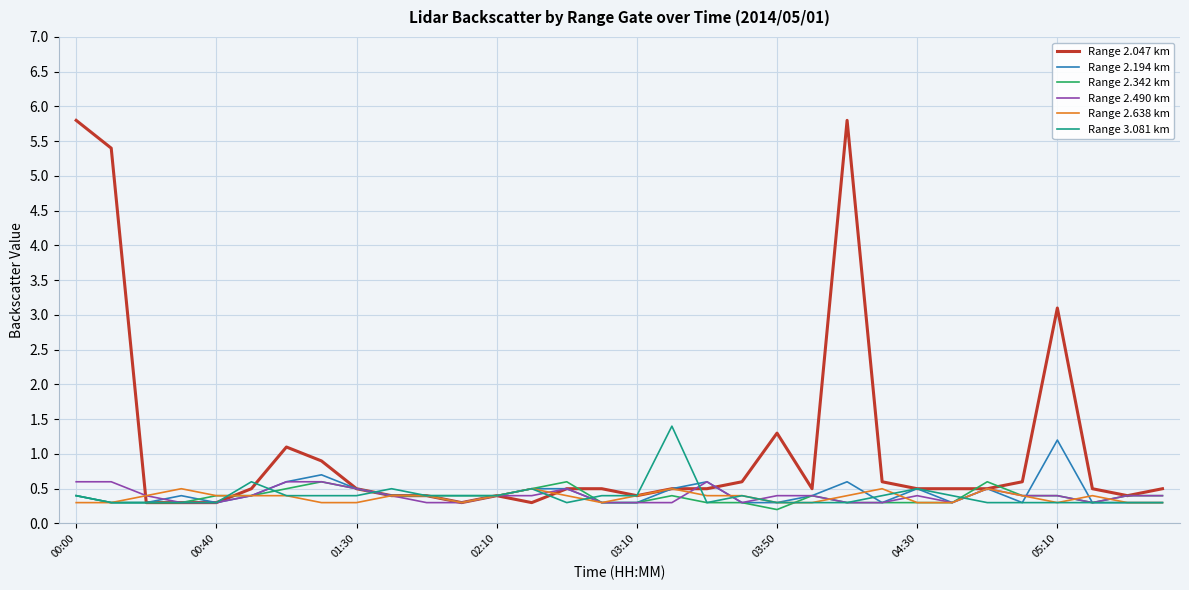

True or false: Range 2.194 km and Range 2.342 km cross at least once.

True